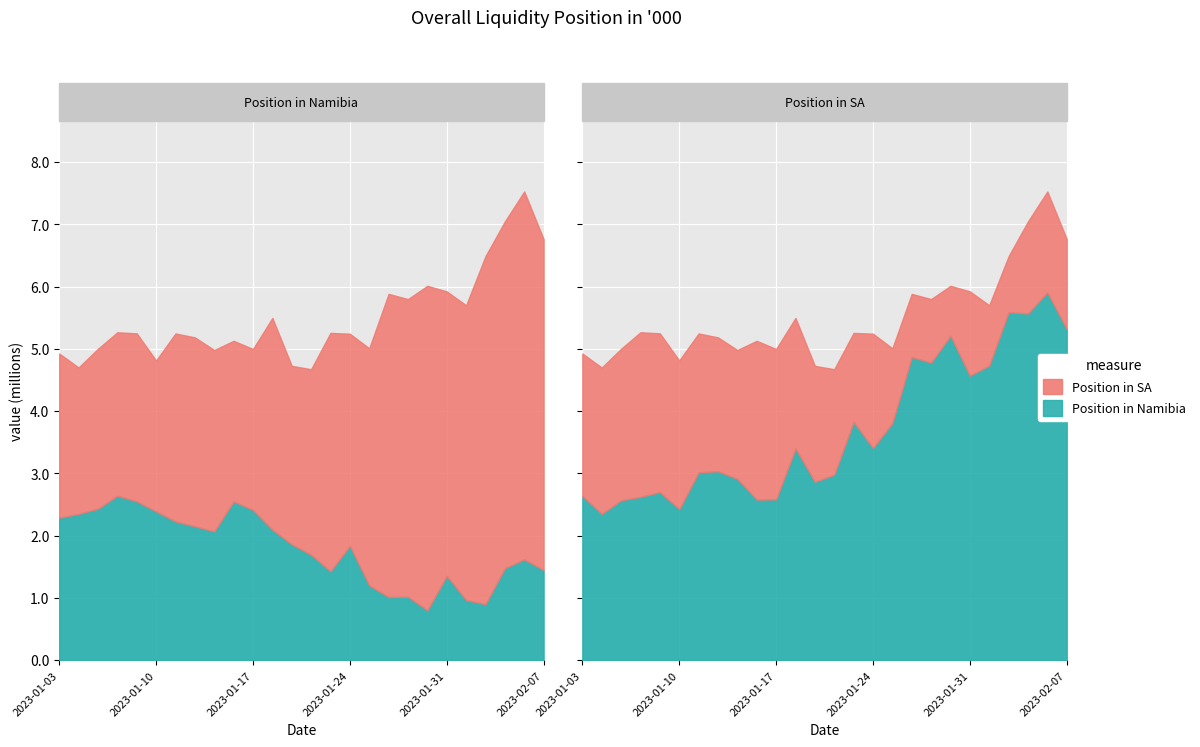

What is the difference between the highest and lowest values at 2023-01-25?

2.6